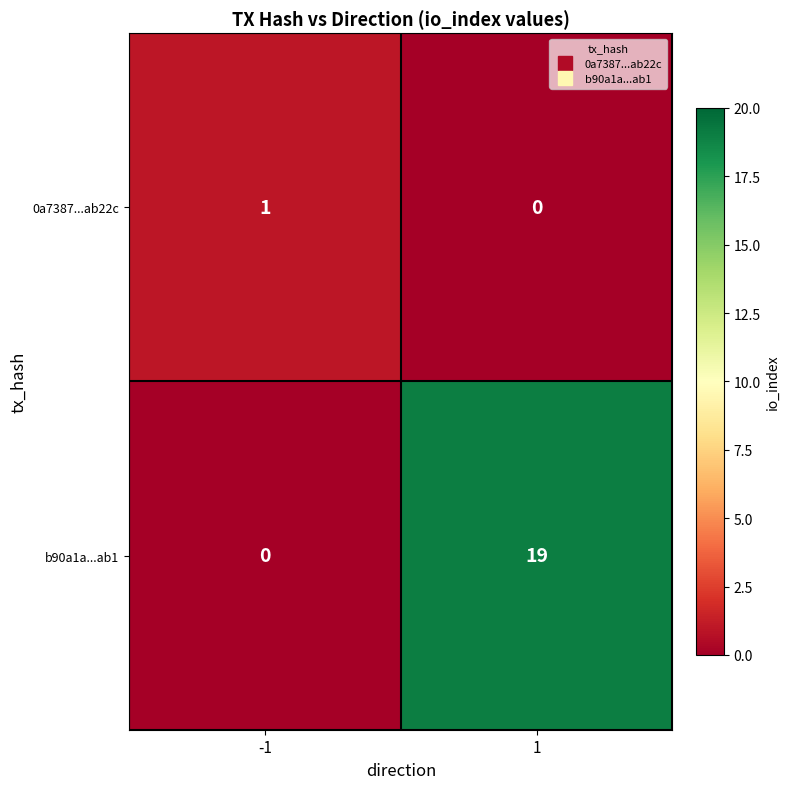

What is the maximum value shown in the chart?

19